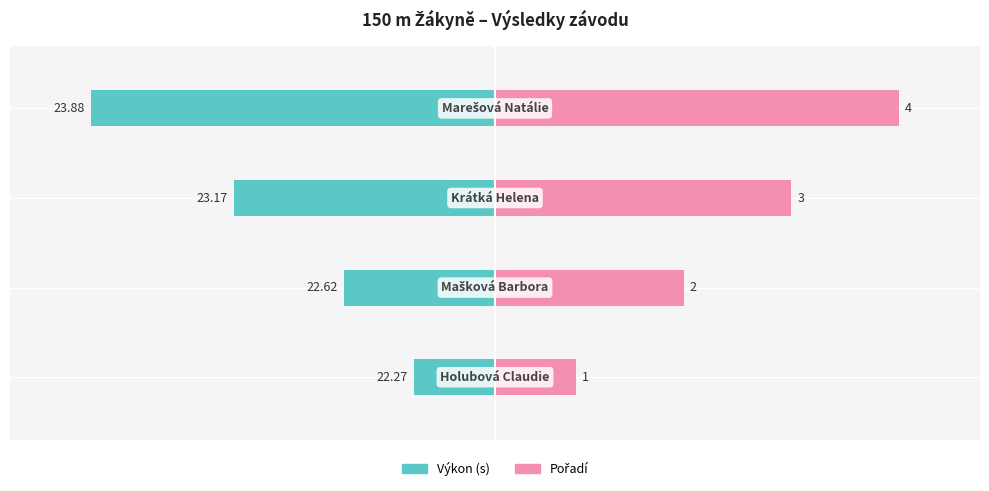

How many distinct data groups are displayed?

2